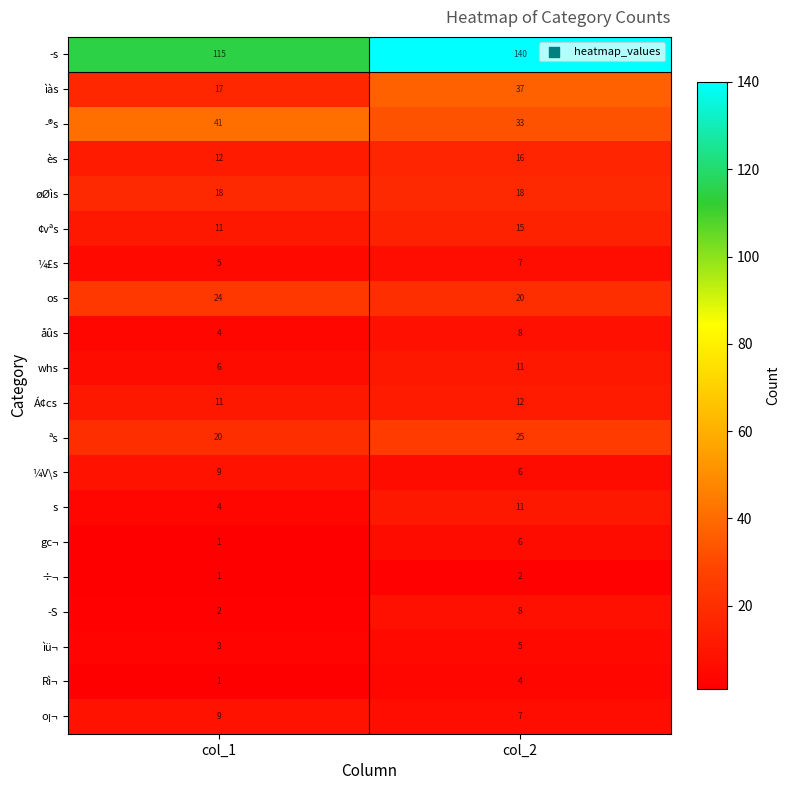

True or false: ¼V\s has a value of 12 at col_1.

False